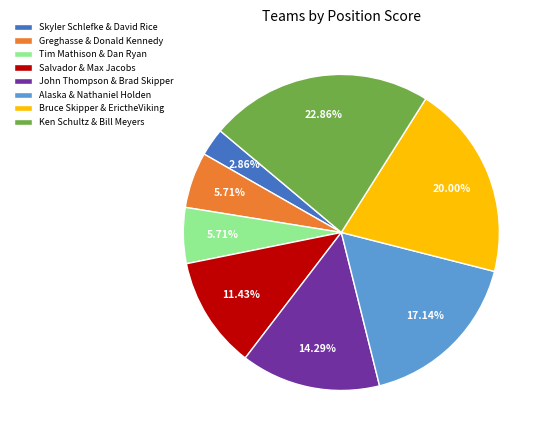

Does Bruce Skipper & ErictheViking account for over 50% of the chart?

No